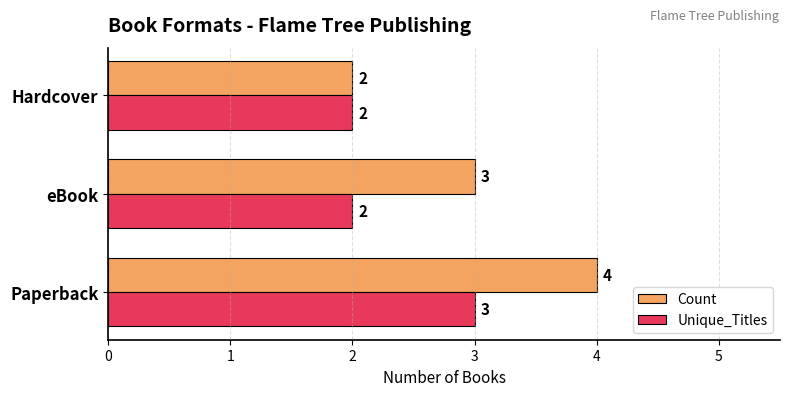

At which category is the sum across all series the highest?

Paperback